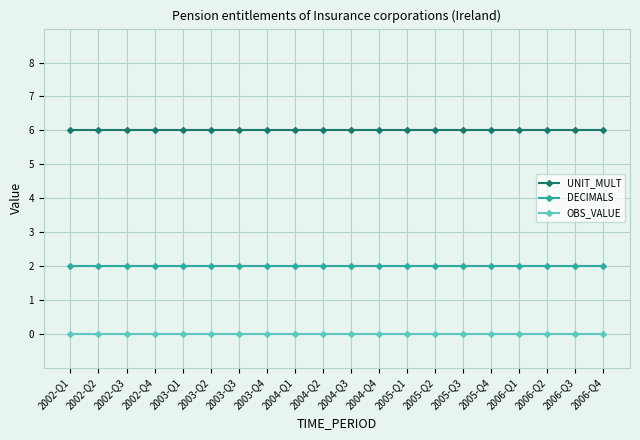

What are all the series names shown in the legend?

UNIT_MULT, DECIMALS, OBS_VALUE